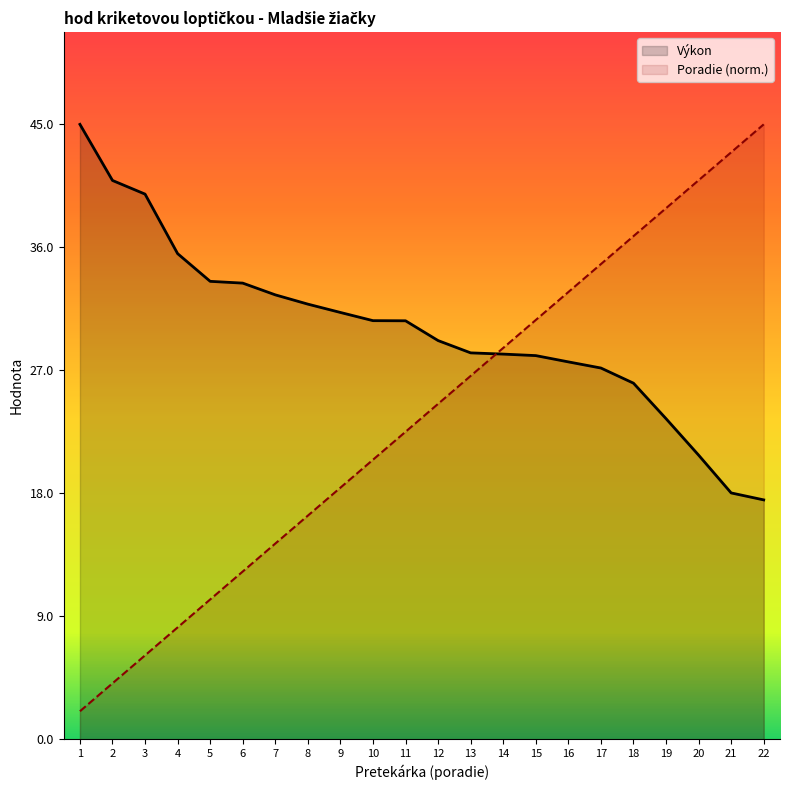

Which has a higher value, 3 or 19?

3